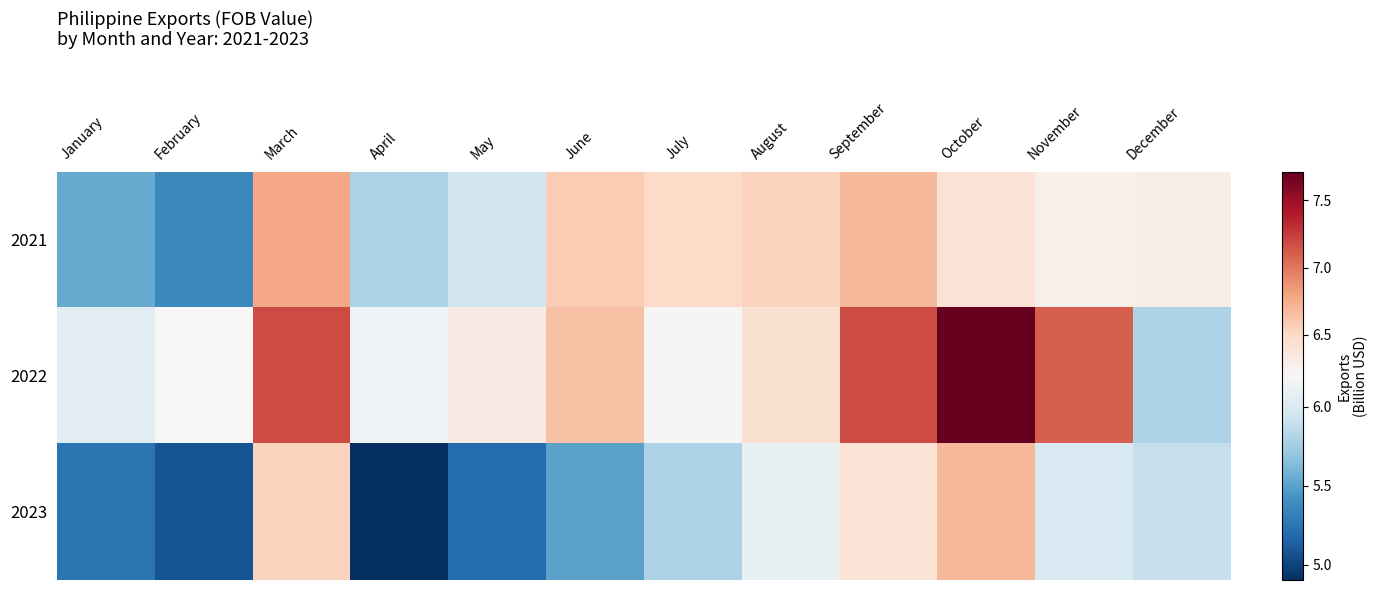

Between December and March, which is larger?

March